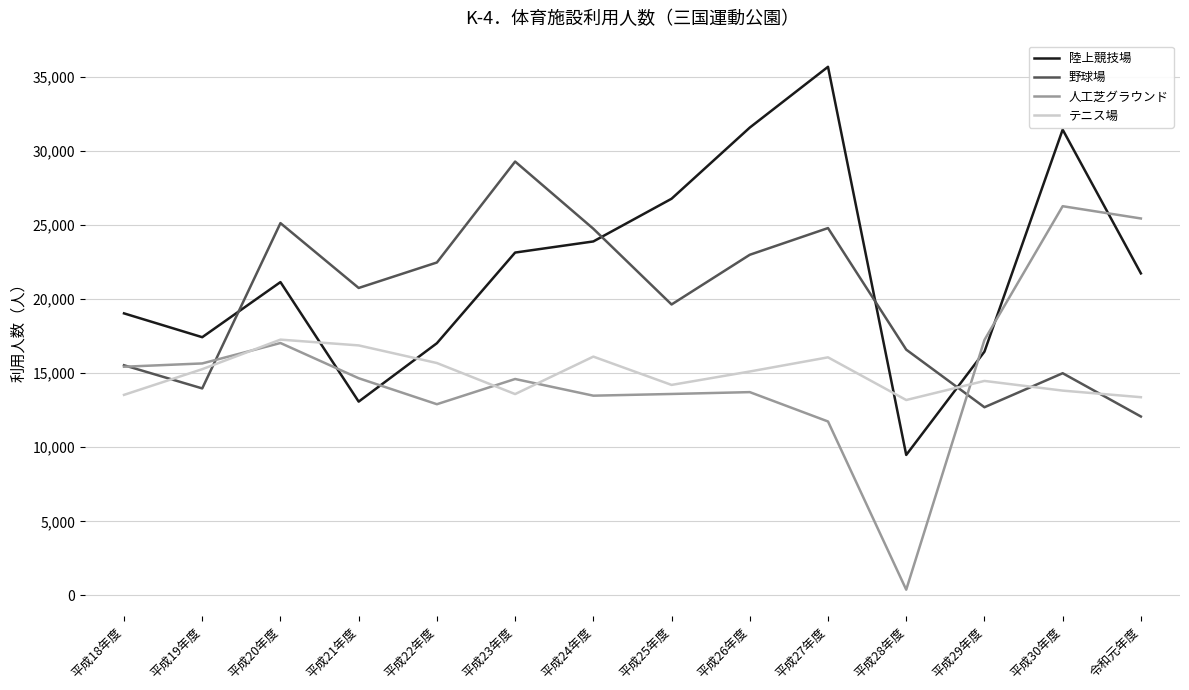

Is this an area chart (filled region under the line)?

No